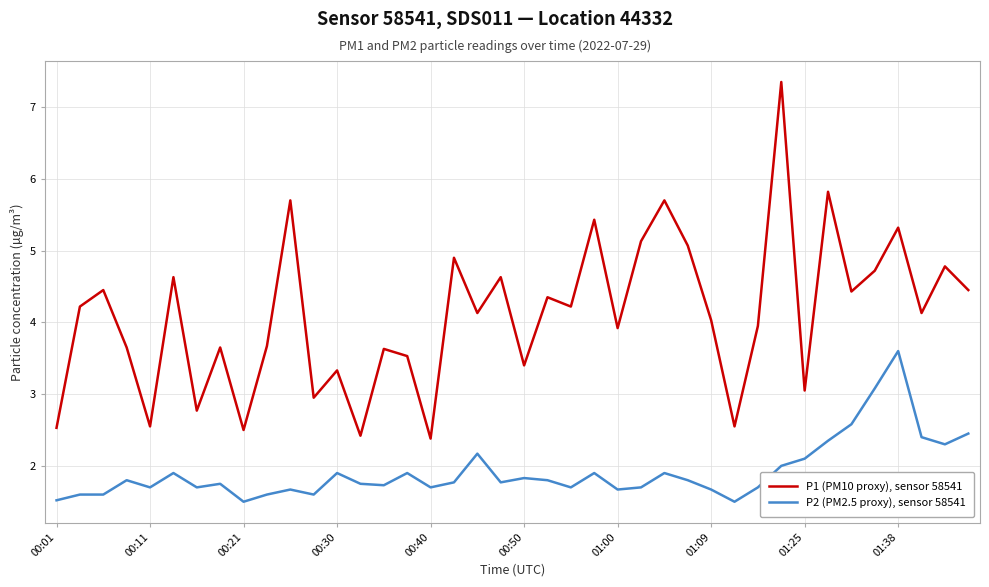

What is the difference between the maximum and minimum values in the P1 (PM10 proxy), sensor 58541 series?

5.0